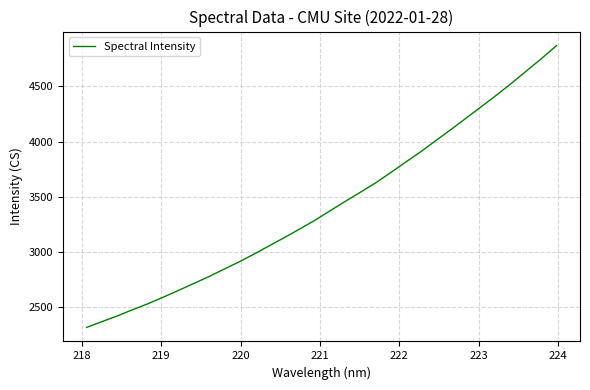

True or false: the data has more than 0 interior local peaks.

False